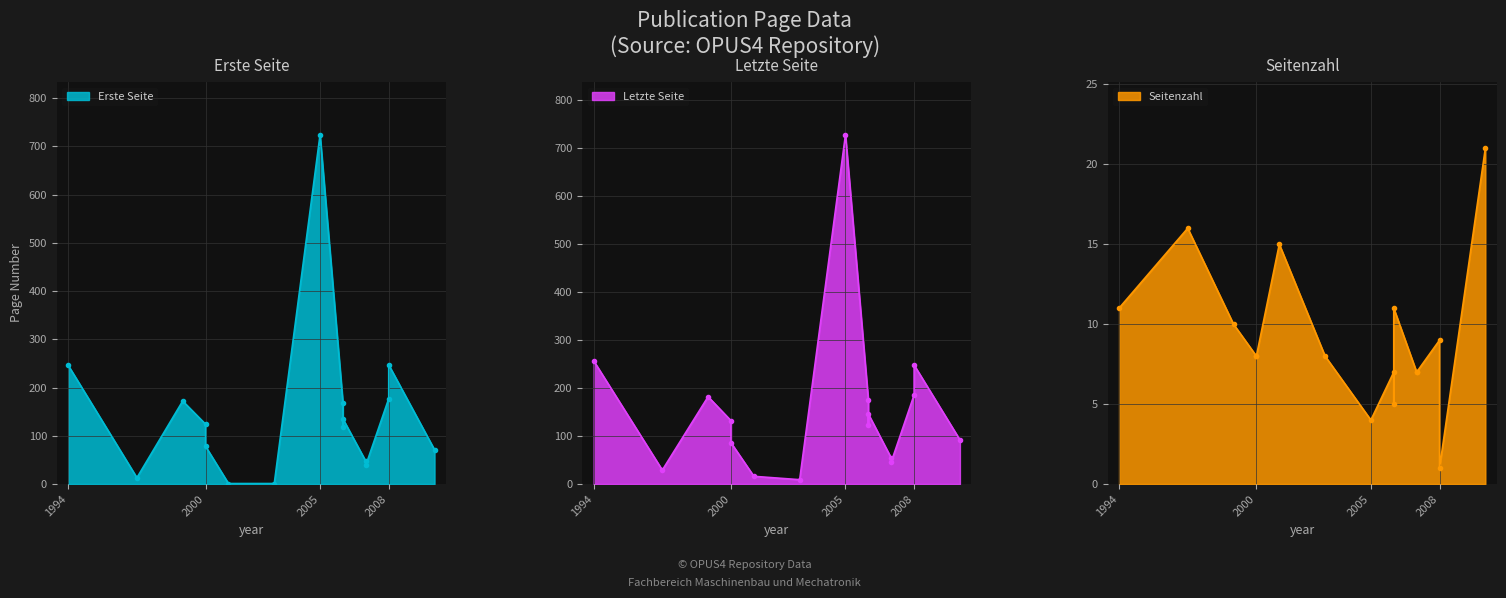

How many interior local valleys does the Erste Seite series have?

3